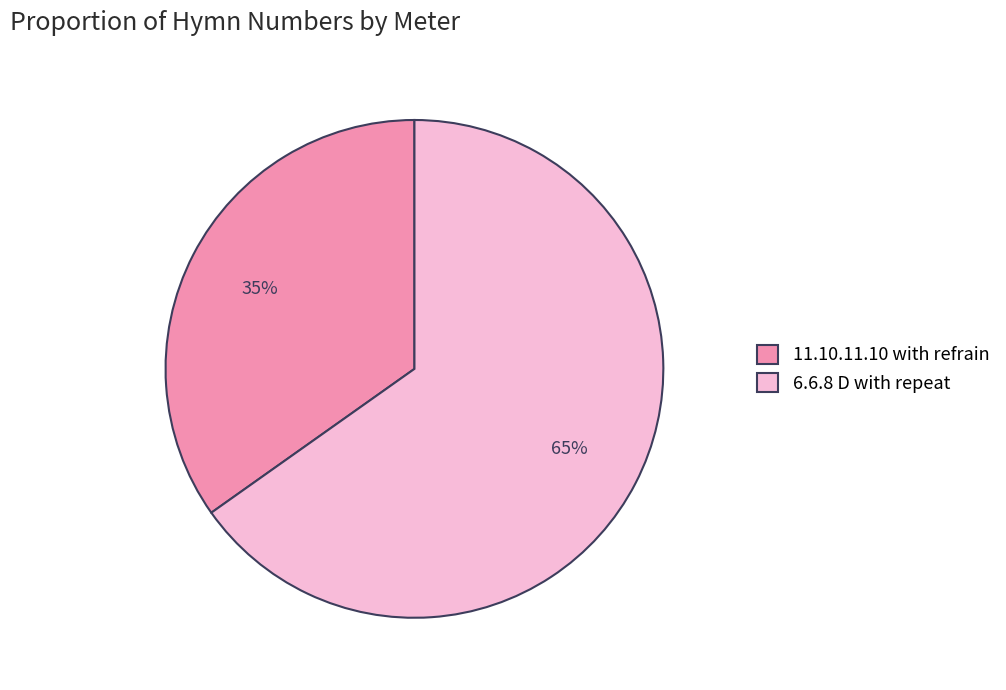

To the nearest percent, what portion does 6.6.8 D with repeat represent?

65%